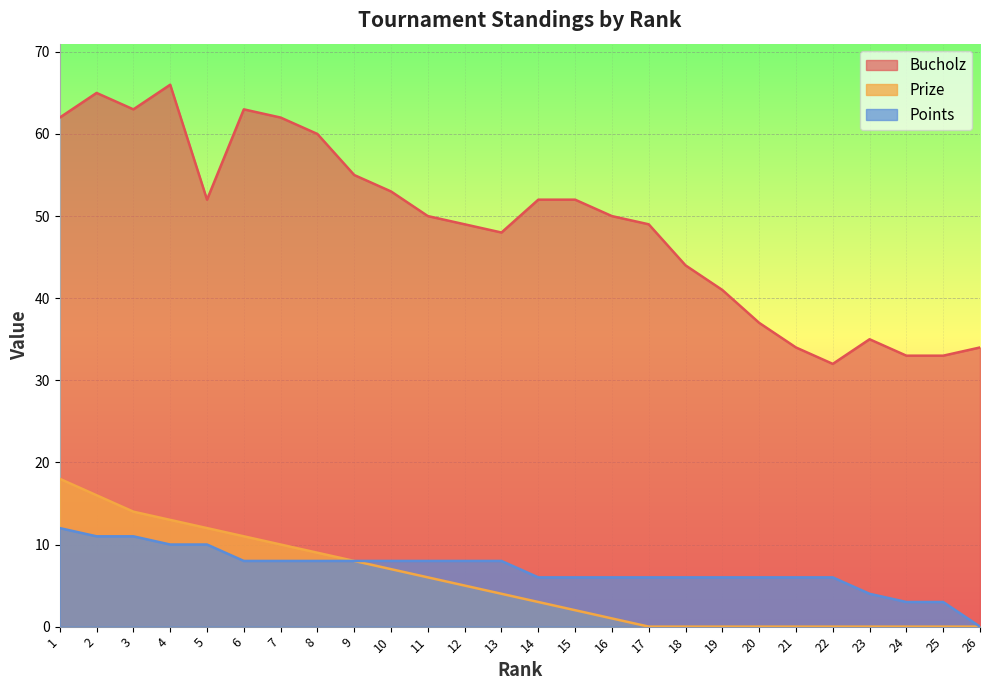

The Points series shows 8 at 11. True or false?

True